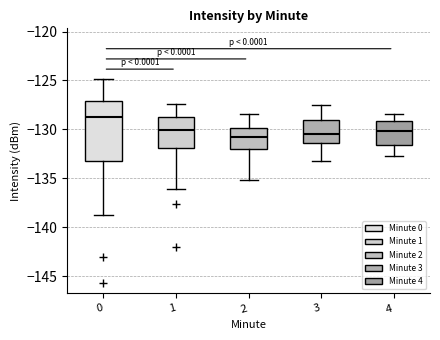

Comparing the boxes themselves (not the whiskers), which one is the tallest?

0